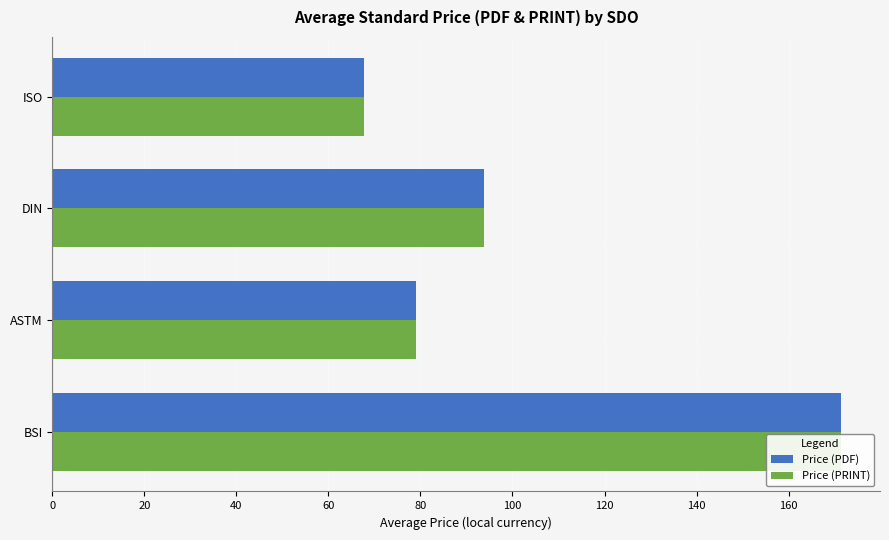

Reading left to right, what are all the values shown in this chart?

Price (PDF): 171.3	79.0	93.8	67.8
Price (PRINT): 171.3	79.0	93.8	67.8